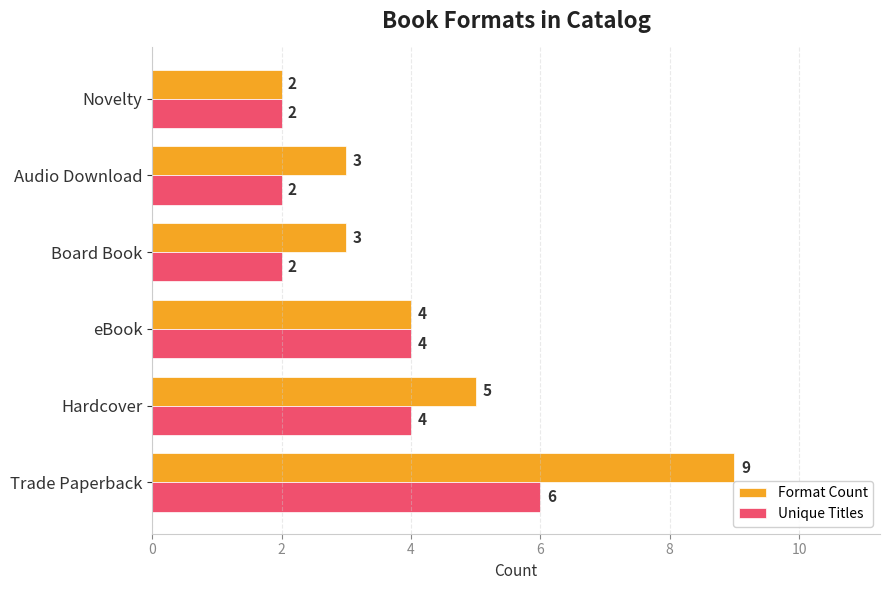

True or false: Format Count has a value of 3 at Novelty.

False